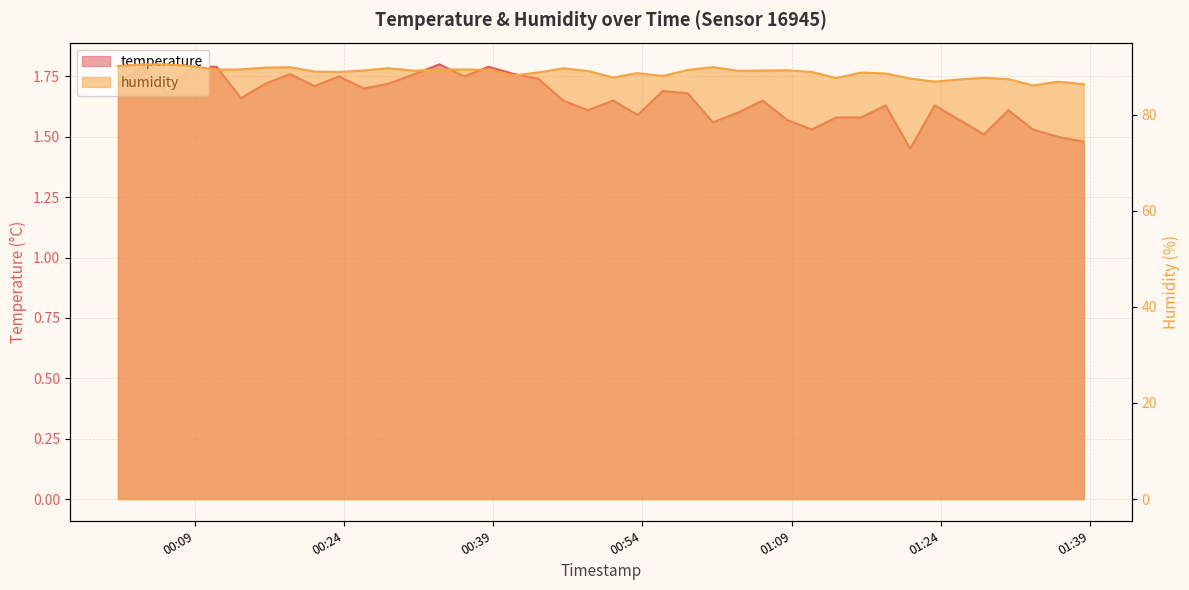

Reading right to left, transcribe all the data shown in this chart.

temperature: 1.5	1.5	1.5	1.6	1.5	1.6	1.6	1.4	1.6	1.6	1.6	1.5	1.6	1.6	1.6	1.6	1.7	1.7	1.6	1.6	1.6	1.6	1.7	1.8	1.8	1.8	1.8	1.8	1.7	1.7	1.8	1.7	1.8	1.7	1.7	1.8	1.8	1.7	1.8	1.7
humidity: 86.4	86.9	86.1	87.4	87.7	87.3	86.9	87.5	88.6	88.8	87.6	88.9	89.3	89.2	89.2	89.9	89.3	88.1	88.7	87.8	89.1	89.7	88.8	88.2	89.4	89.4	89.4	89.2	89.7	89.2	88.9	89.0	89.9	89.8	89.5	89.4	90.2	90.5	90.5	90.1